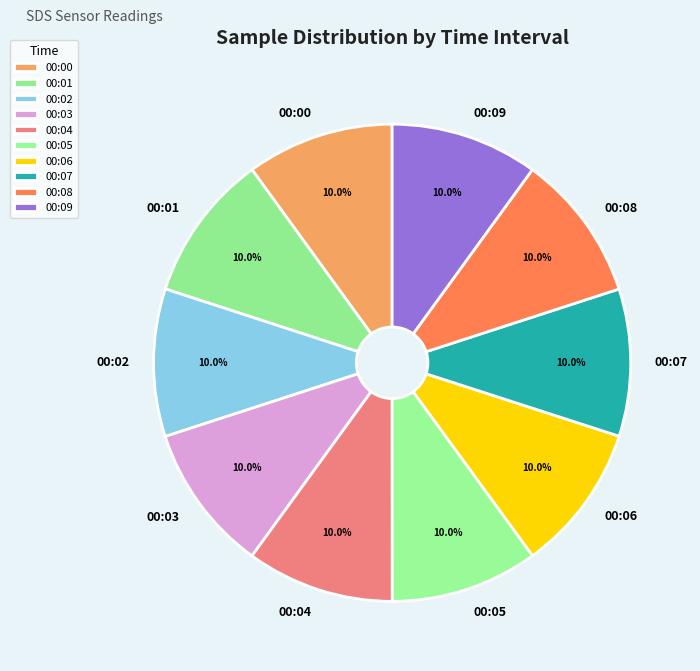

Combined, do 00:02 and 00:08 account for over 50%?

No